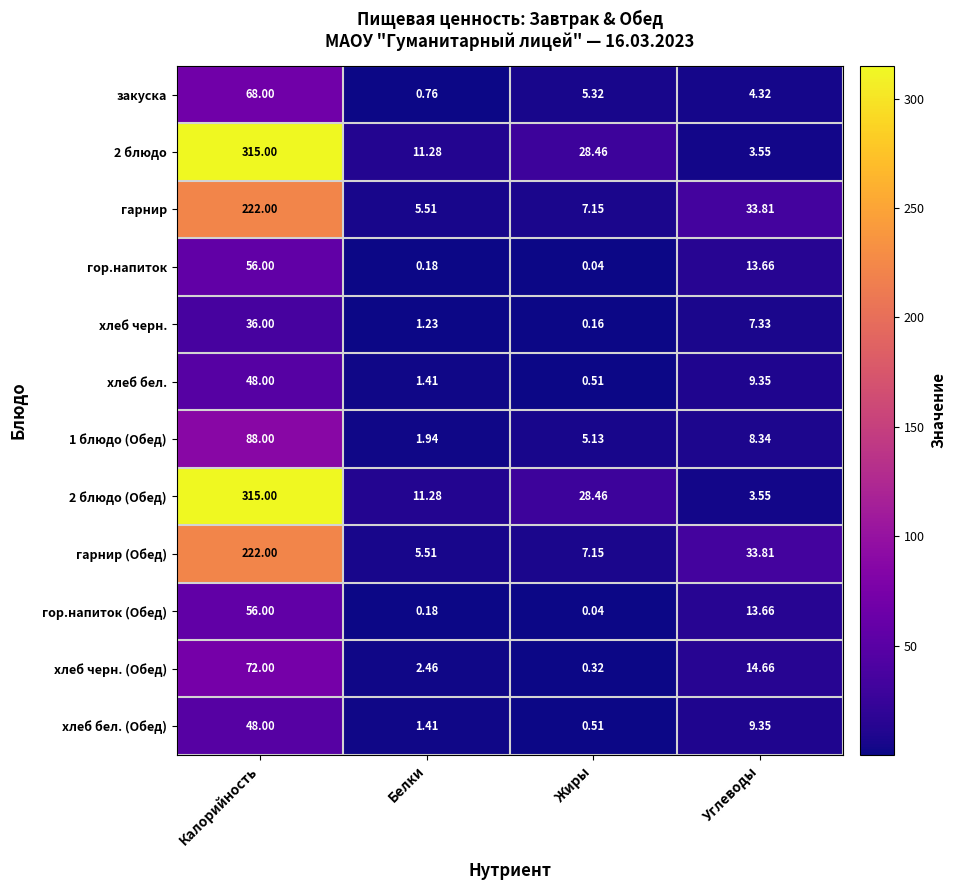

At which label does 1 блюдо (Обед) first exceed 8?

Калорийность